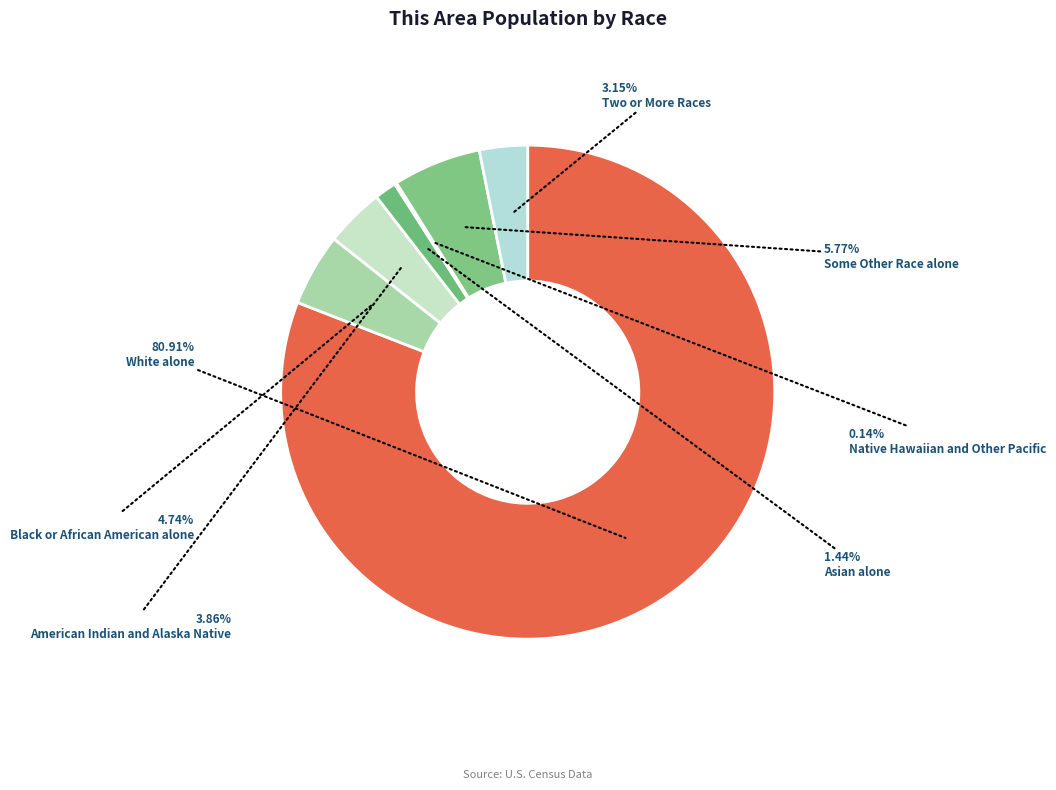

Rank the categories by value from highest to lowest.

White alone, Some Other Race alone, Black or African American alone, American Indian and Alaska Native, Two or More Races, Asian alone, Native Hawaiian and Other Pacific